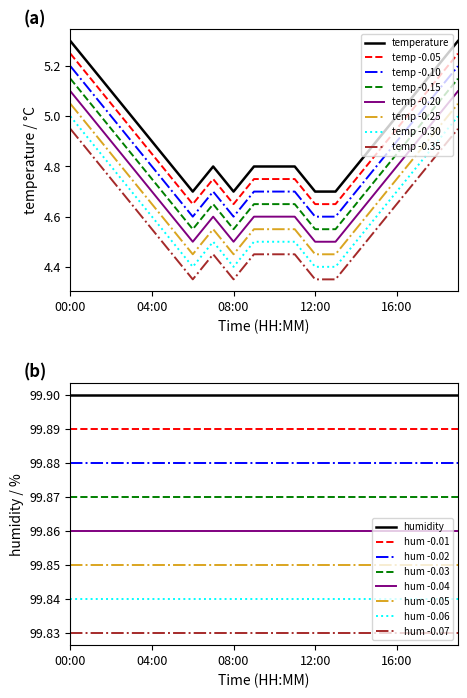

At which category does the data reach its first local valley?

06:00